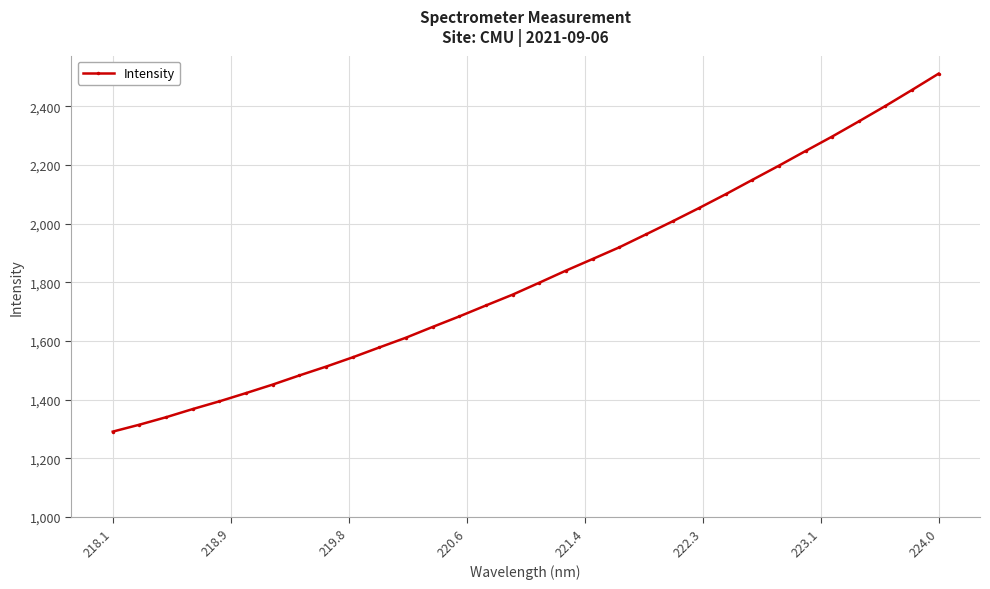

What is the value of the 32nd point from the left?

2511.1